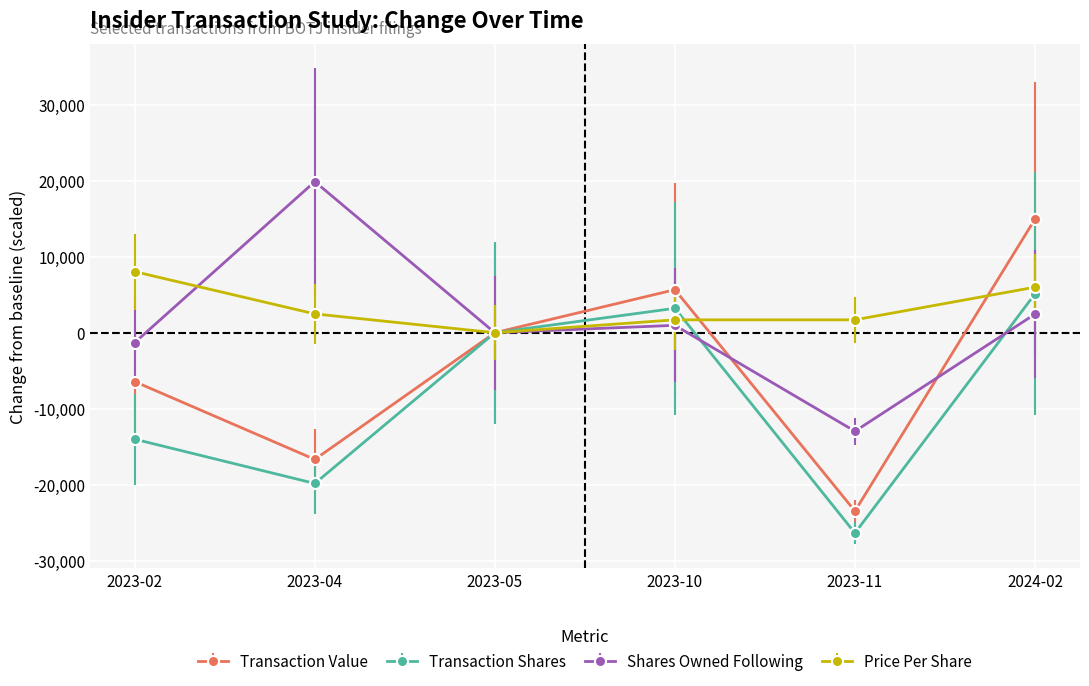

Reading right to left, list all the values displayed in this chart.

Transaction Value: 2024-02=14958.0	2023-11=-23487.0	2023-10=5669.0	2023-05=0.0	2023-04=-16683.0	2023-02=-6439.0
Transaction Shares: 2024-02=5120.0	2023-11=-26380.0	2023-10=3220.0	2023-05=0.0	2023-04=-19850.0	2023-02=-14020.0
Shares Owned Following: 2024-02=2454.9	2023-11=-12974.7	2023-10=978.0	2023-05=0.0	2023-04=19902.6	2023-02=-1291.8
Price Per Share: 2024-02=6000.0	2023-11=1700.0	2023-10=1700.0	2023-05=0.0	2023-04=2480.0	2023-02=8045.2